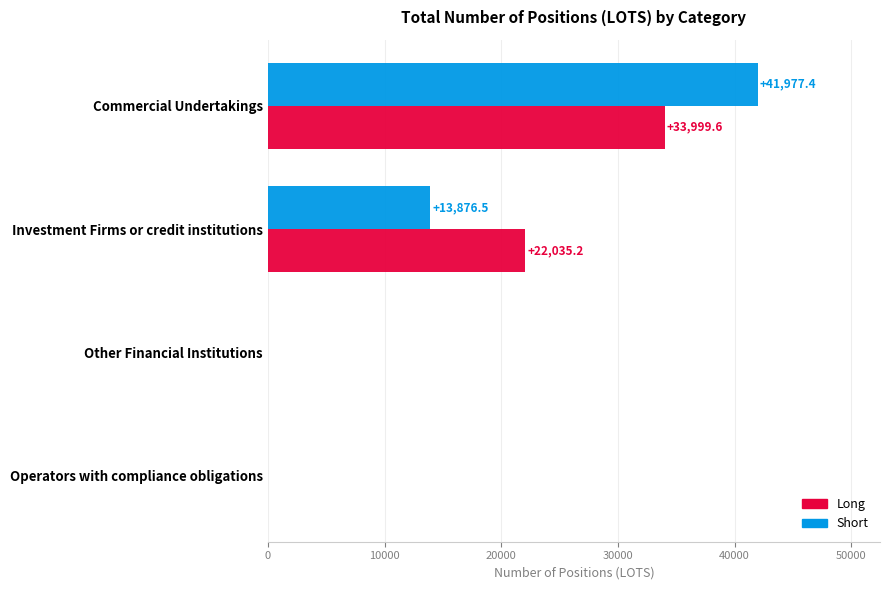

Is it true that Long equals 33999.6 at Commercial Undertakings?

True